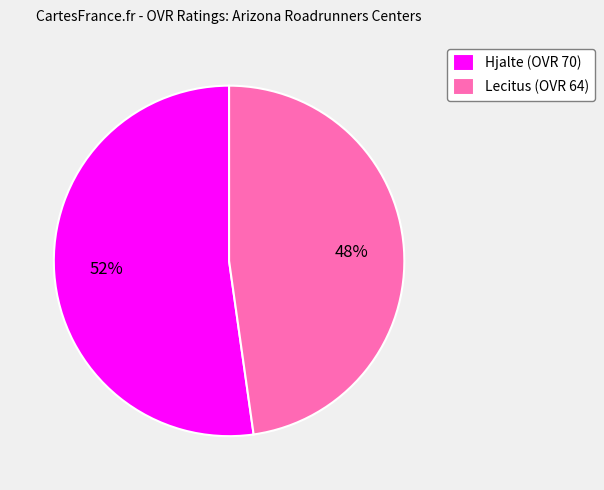

How many slices are in this pie chart?

2